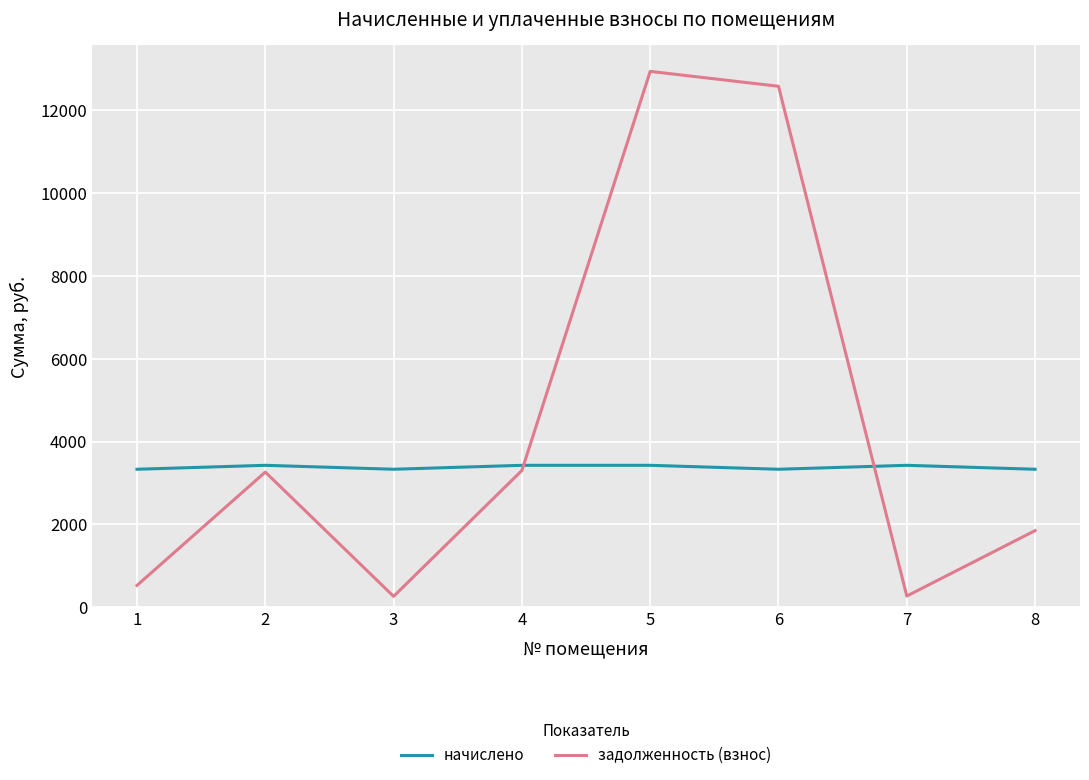

At which label does начислено first exceed 3429?

2